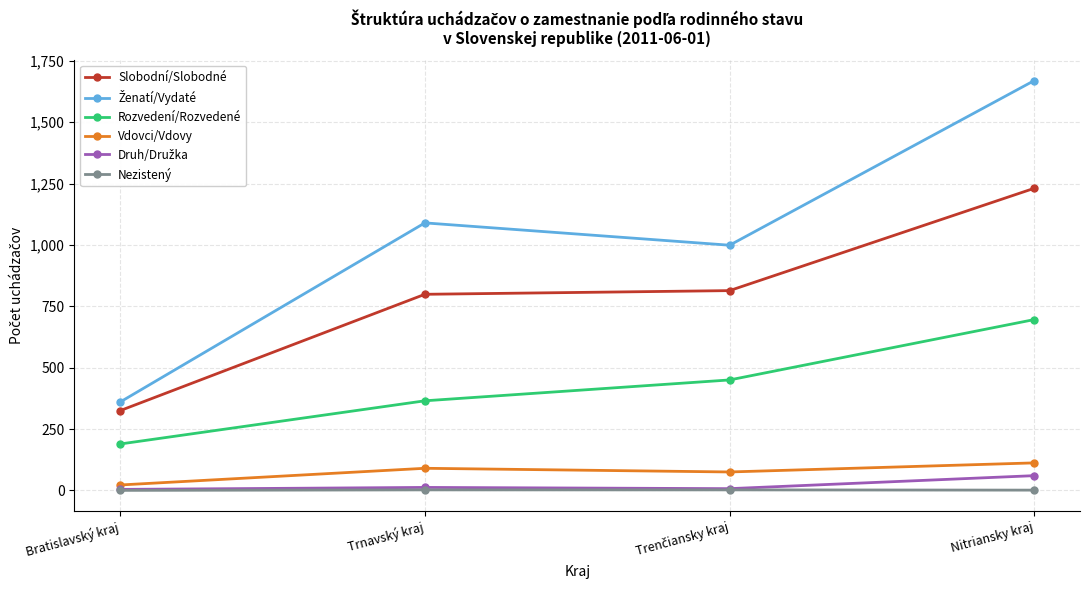

True or false: Rozvedení/Rozvedené has more than 1 points higher than both neighbors.

False